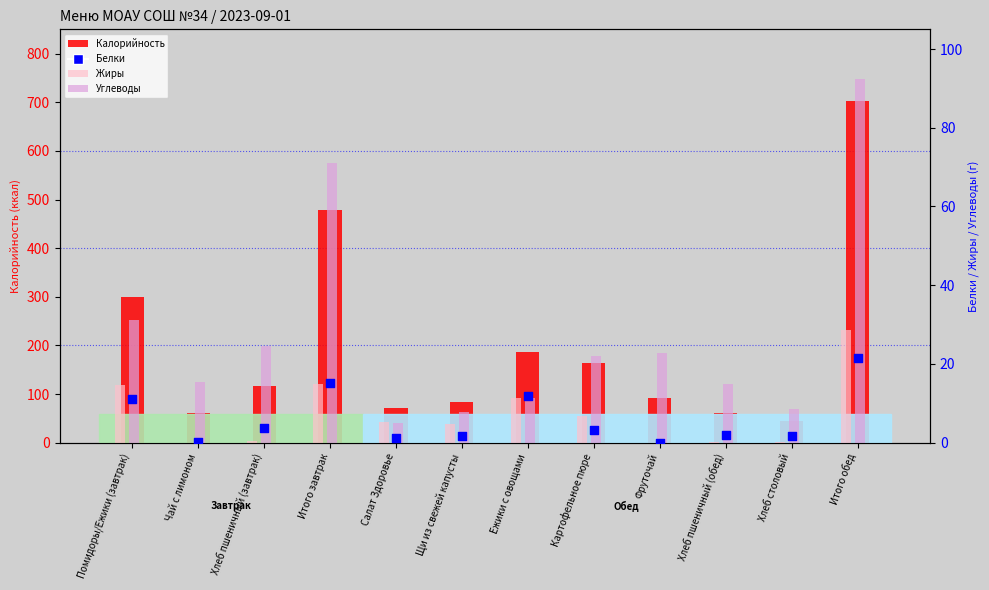

Which series has the widest spread of Y values?

Калорийность